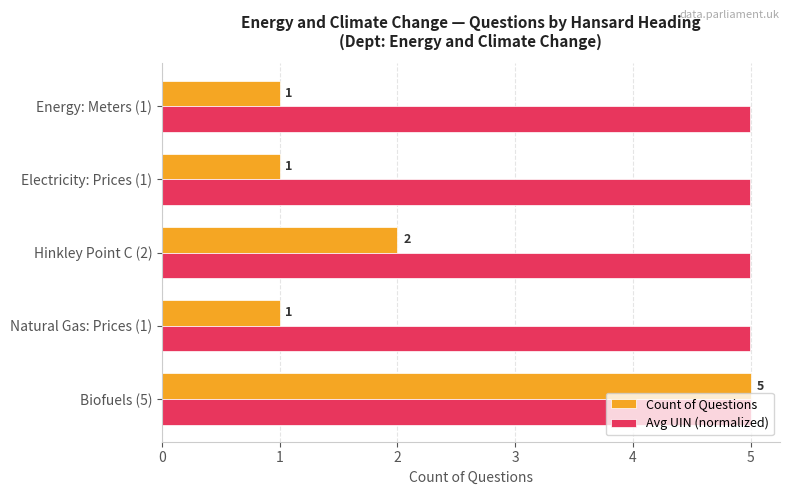

What is the minimum value for Count of Questions?

1.0